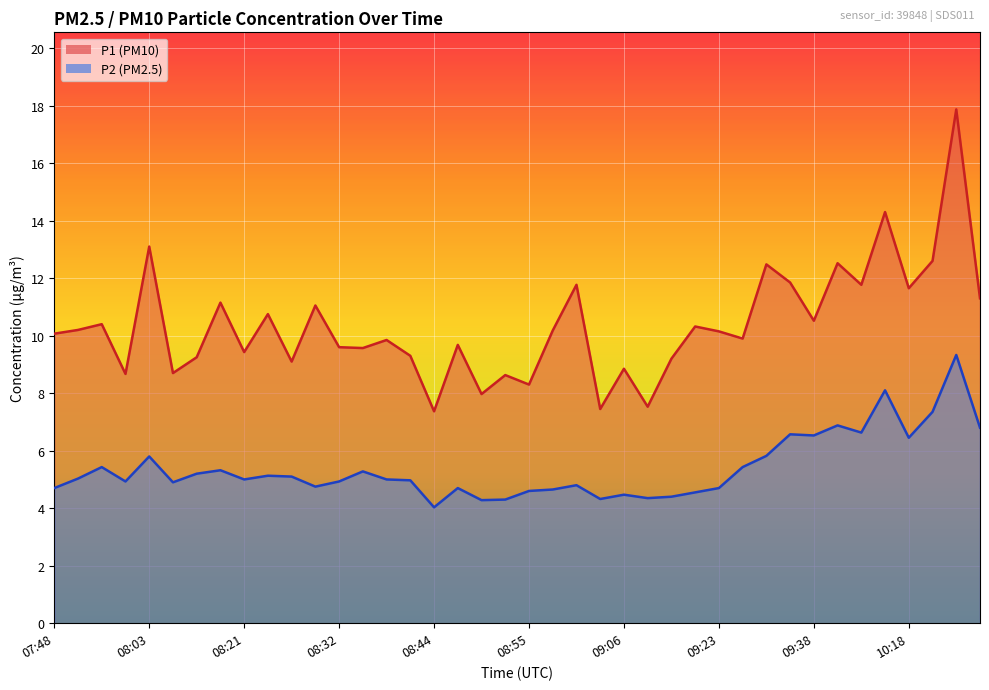

True or false: P1 has more than 1 interior local peaks.

True